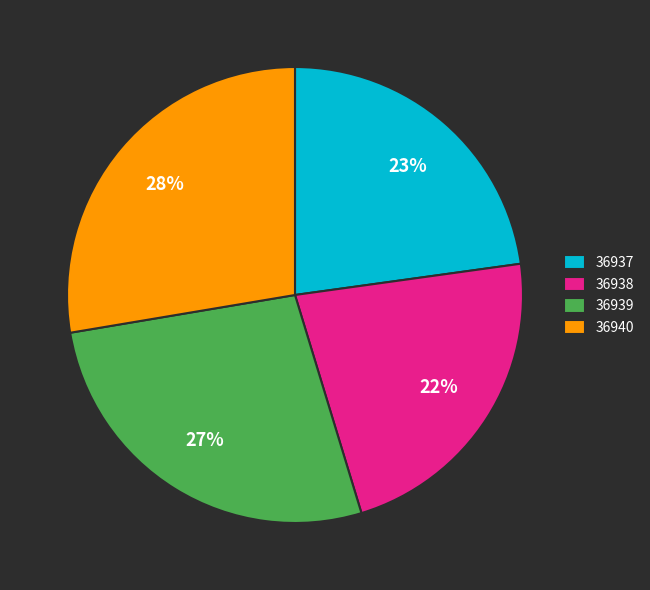

Approximately how many times larger is the value at 36939 compared to 36938?

1.2